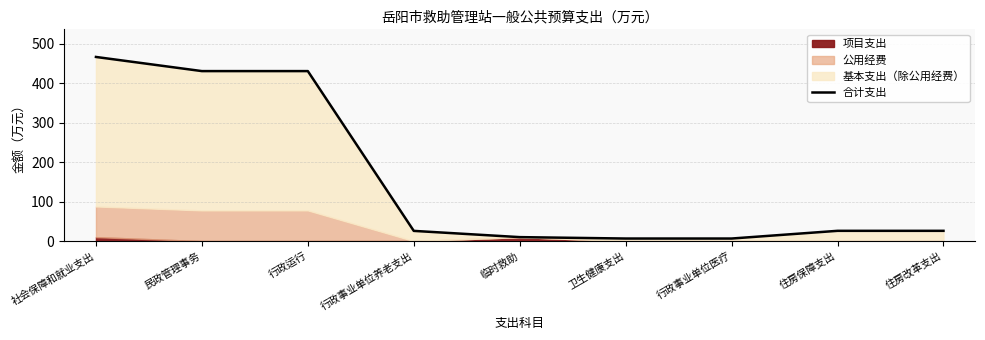

Where does the data first go above 25?

社会保障和就业支出